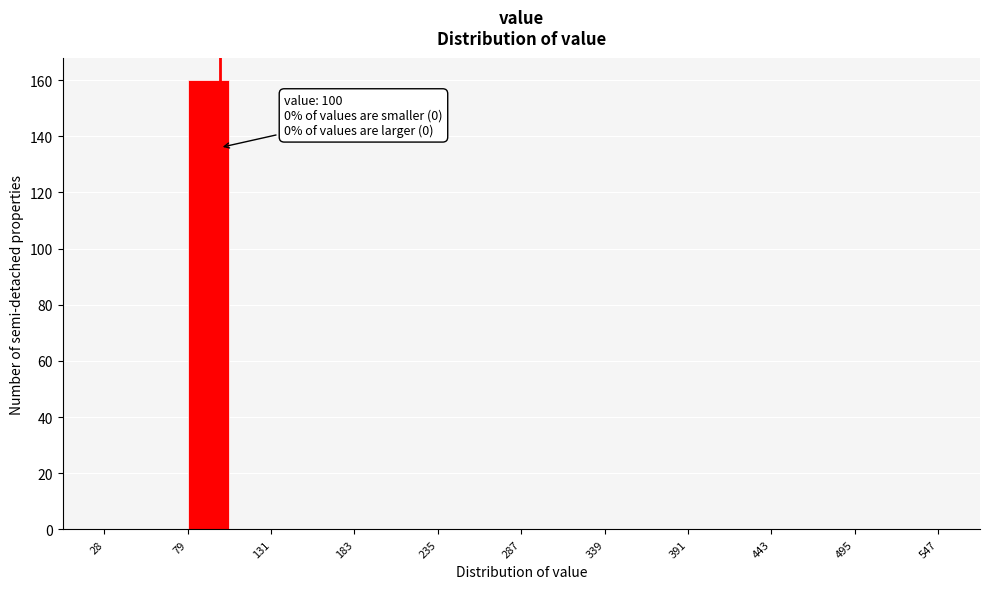

Read against the x-axis, roughly where is the centre of the tallest bar?

90